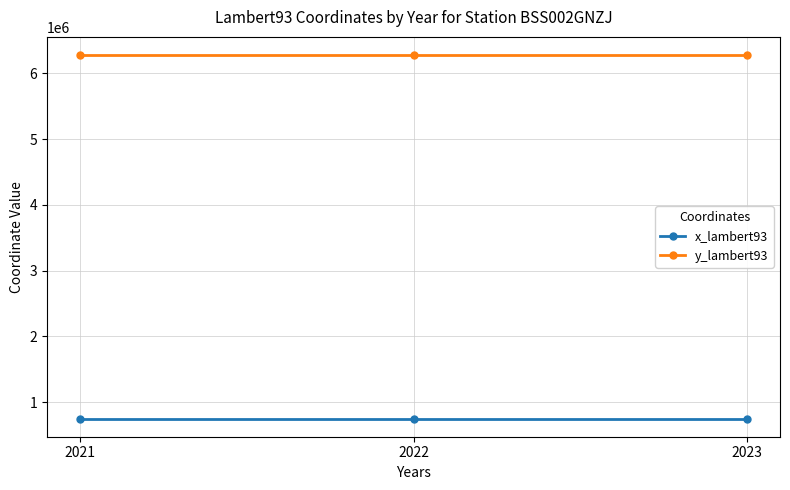

The value of y_lambert93 at 2022 is 10859653. True or false?

False